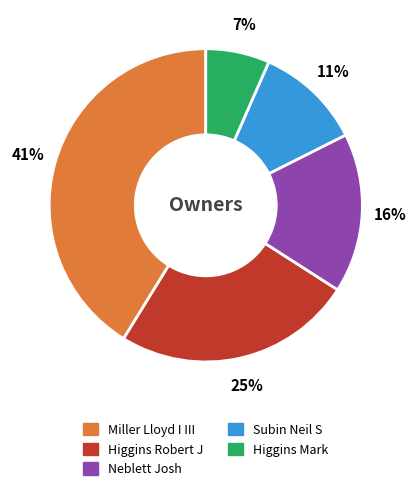

To the nearest percent, what is the average slice percentage?

20%